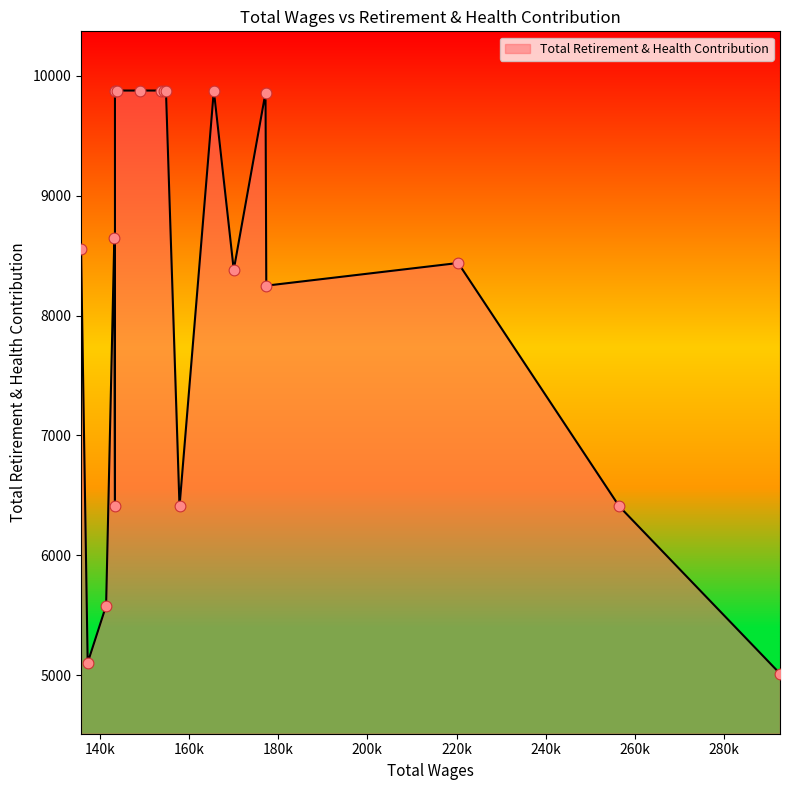

Between 7 and 17, which is larger?

7